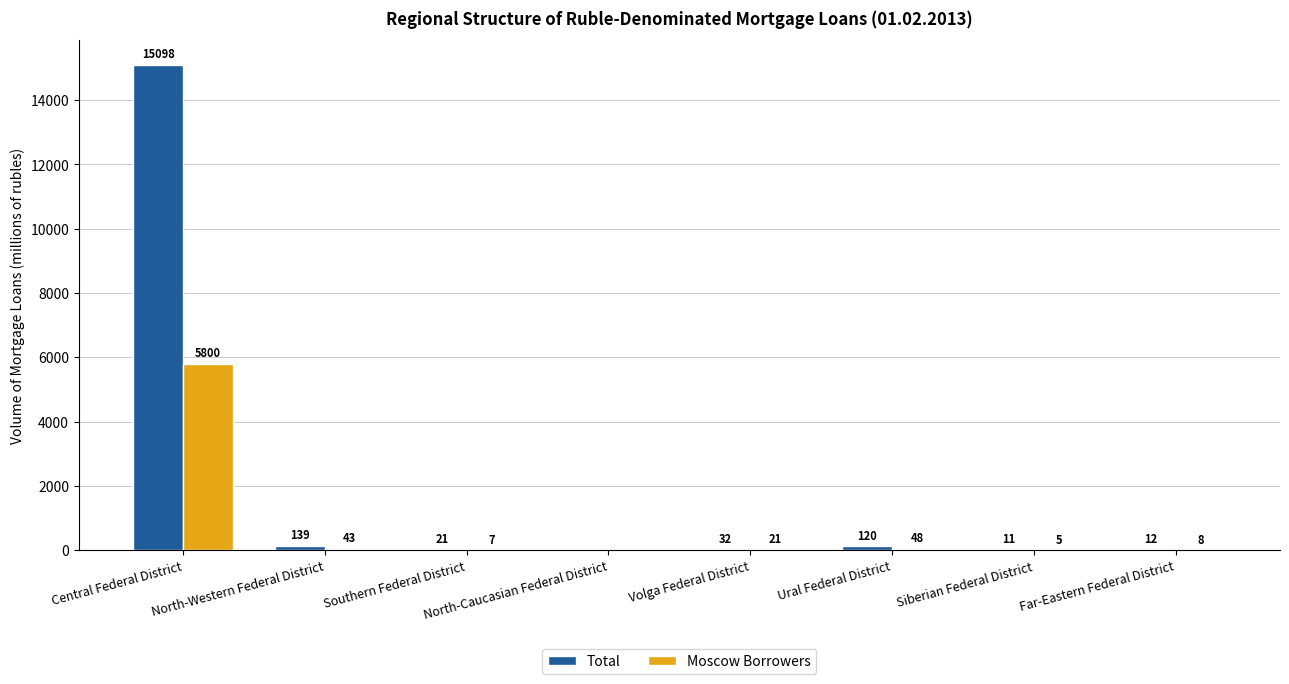

At which label does Total first exceed 32?

Central Federal District